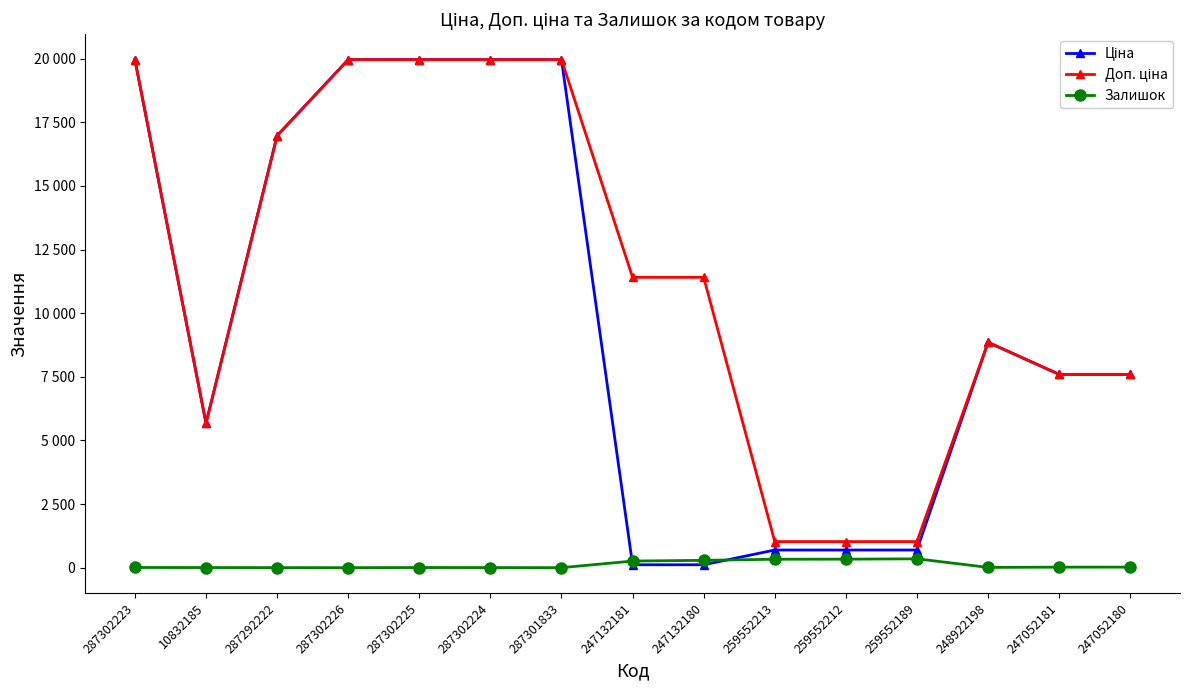

At 259552213, list the series in order from largest to smallest.

Доп. ціна, Ціна, Залишок